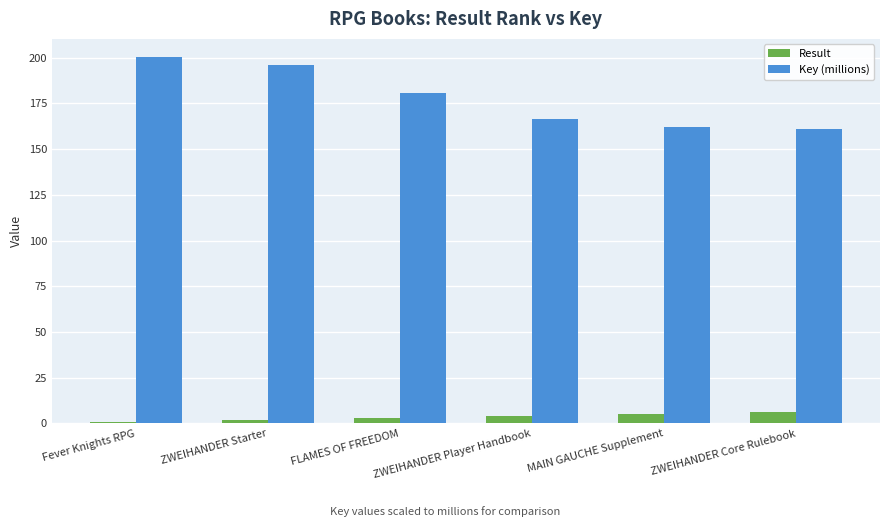

What is the difference between the maximum and minimum values in the Result series?

5.0